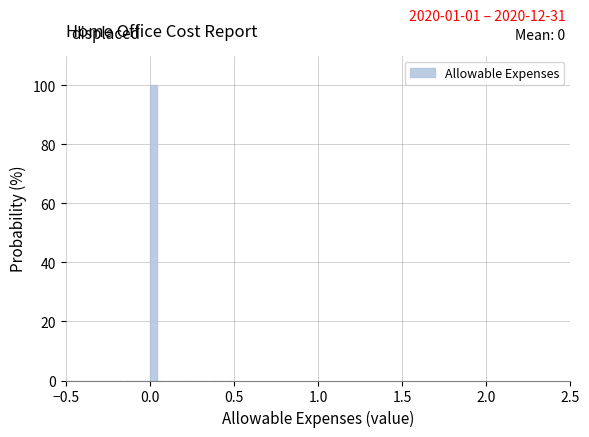

Read against the x-axis, roughly where is the centre of the tallest bar?

0.00